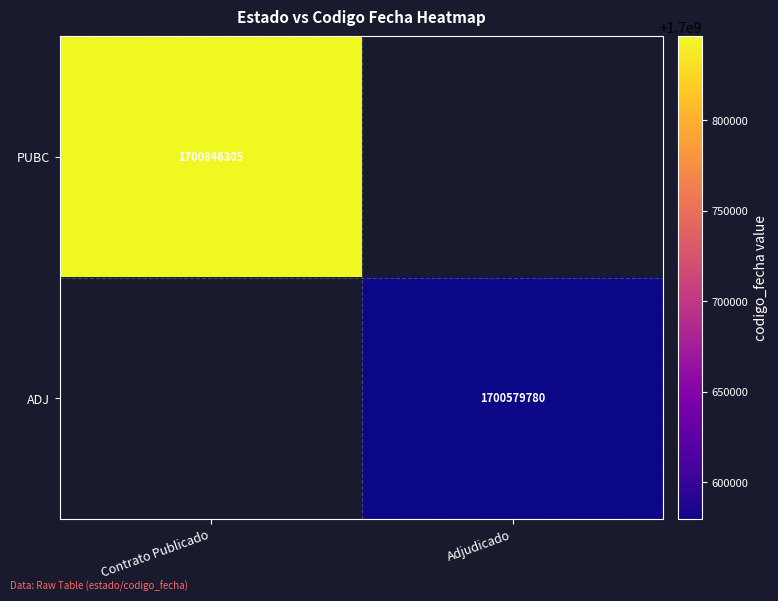

Is it true that PUBC equals 528109965 at Contrato Publicado?

False